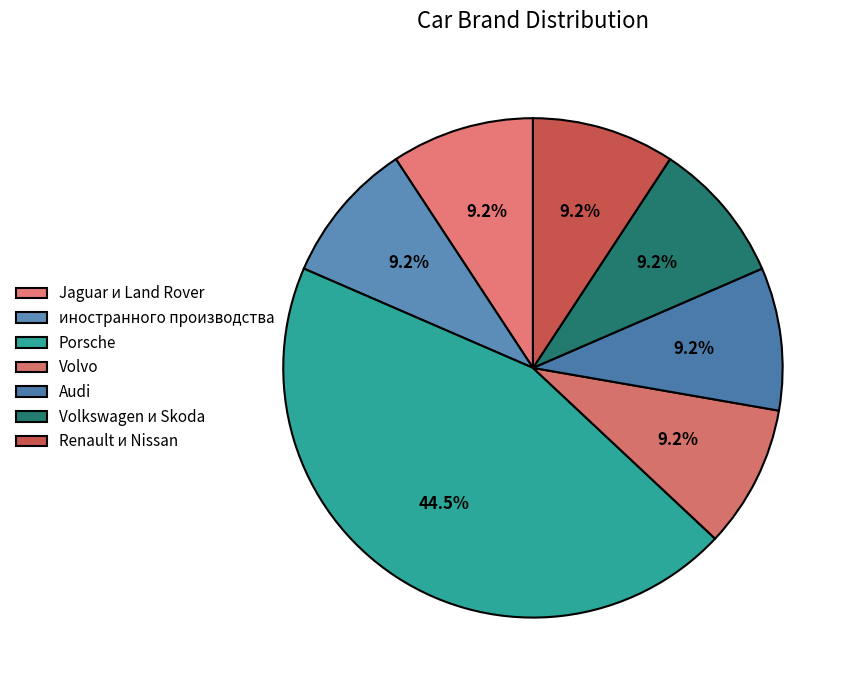

Which category has the biggest portion of the pie?

Porsche